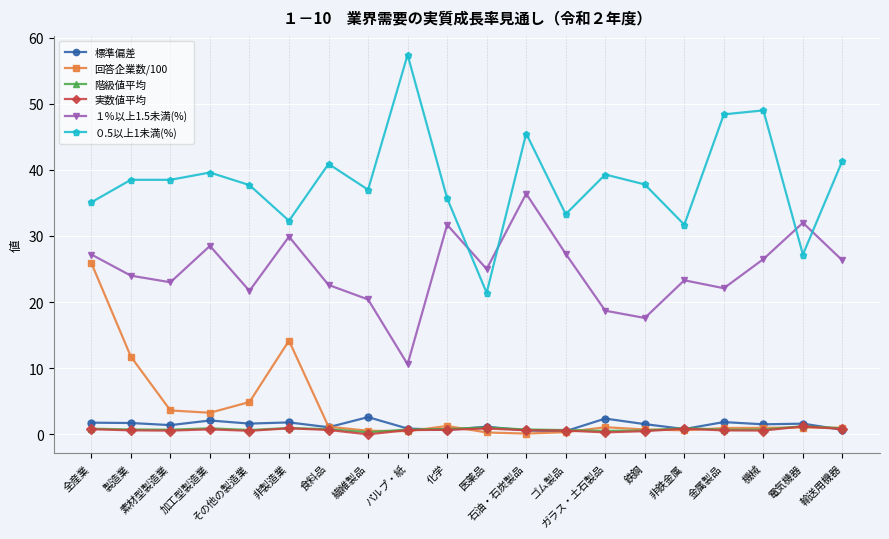

Is this an area chart (filled region under the line)?

No